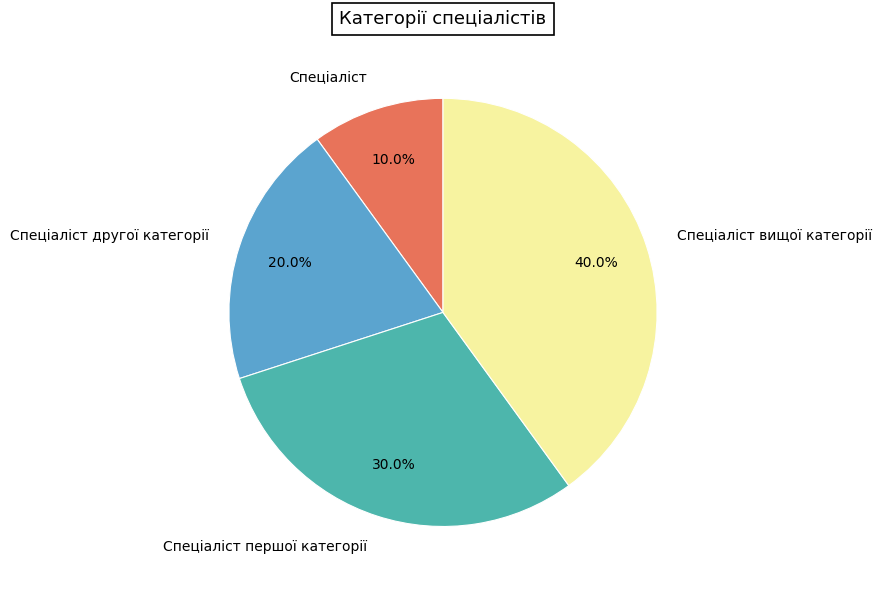

What percentage is the Спеціаліст другої категорії slice, to the nearest percent?

20%